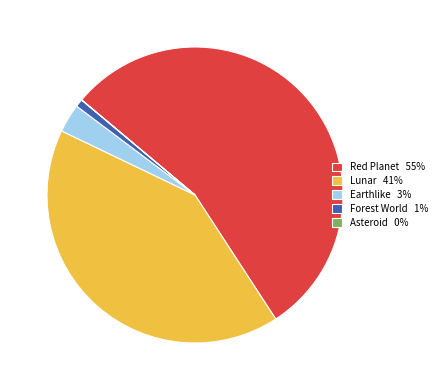

Which category has the biggest portion of the pie?

Red Planet 55%